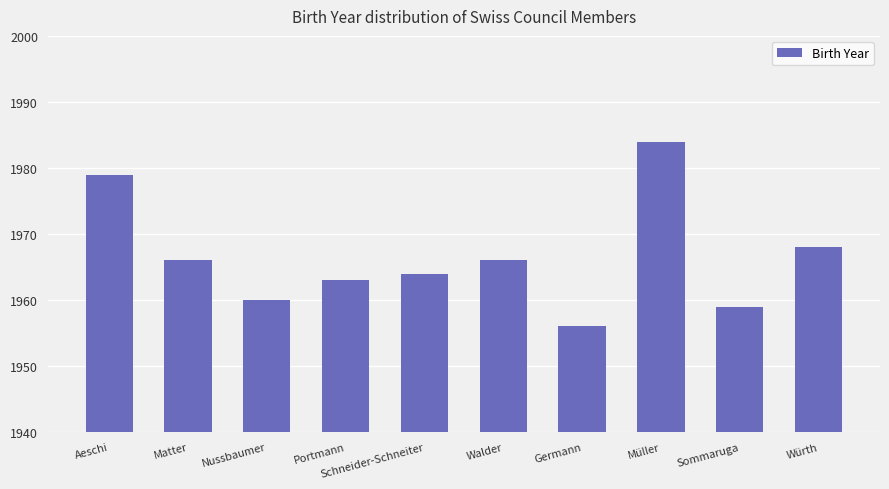

The value at Schneider-Schneiter is 1964. True or false?

True